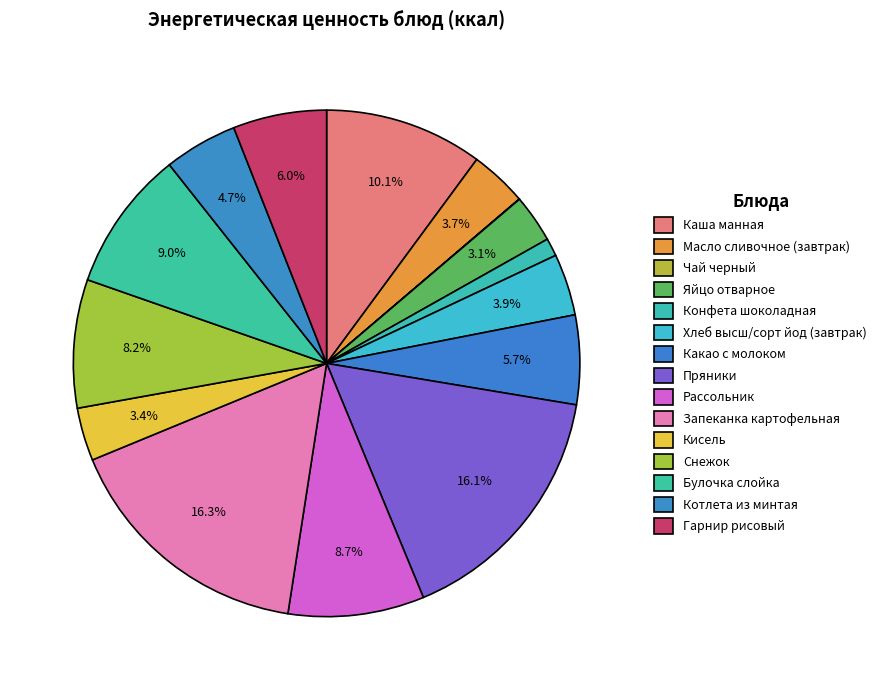

Which has a higher value, Рассольник or Масло сливочное (завтрак)?

Рассольник